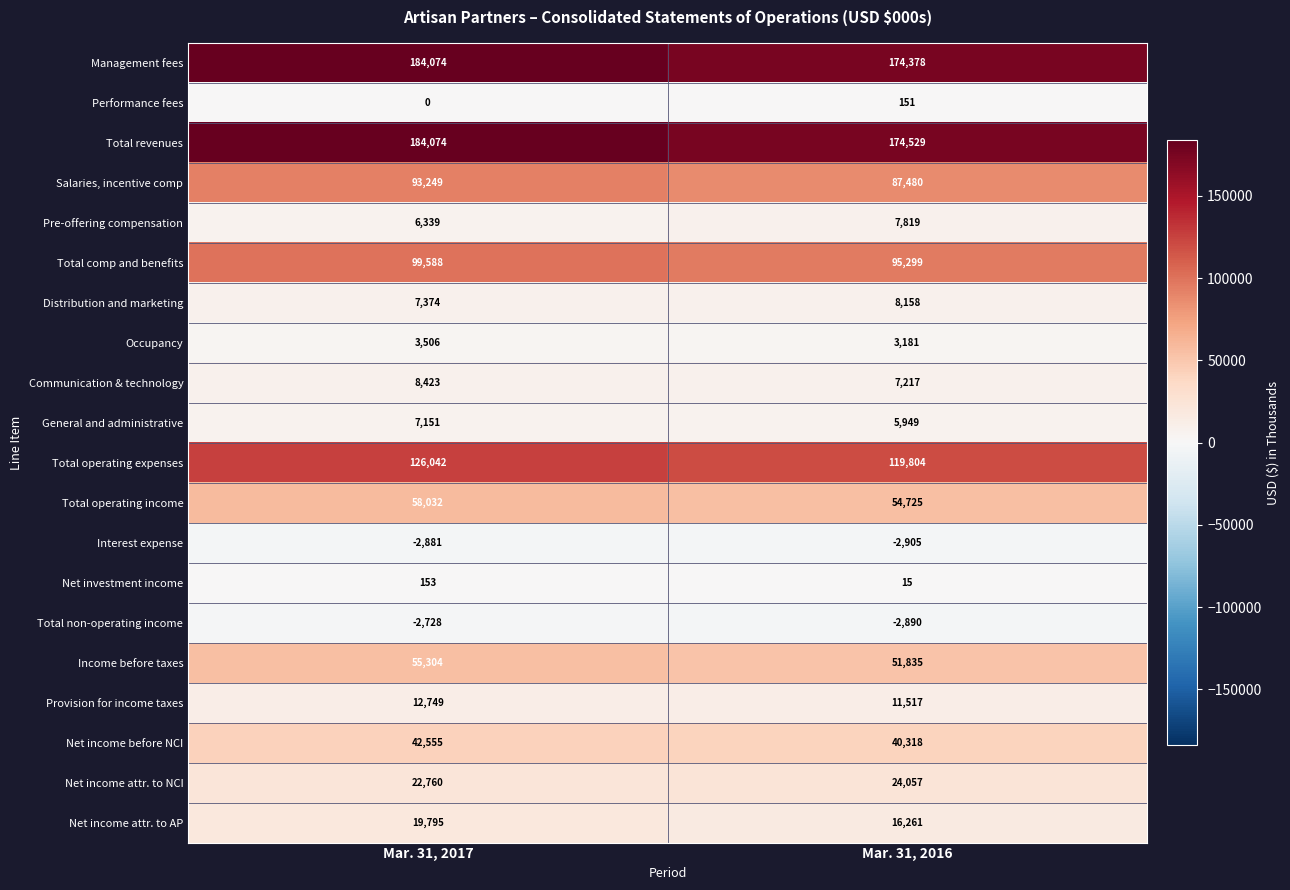

True or false: Provision for income taxes has a value of 11517 at Mar. 31, 2016.

True